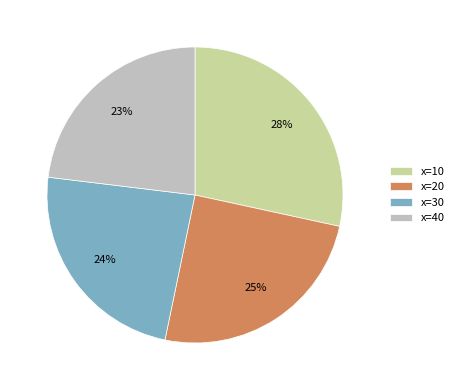

What percentage is the x=30 slice, to the nearest percent?

24%